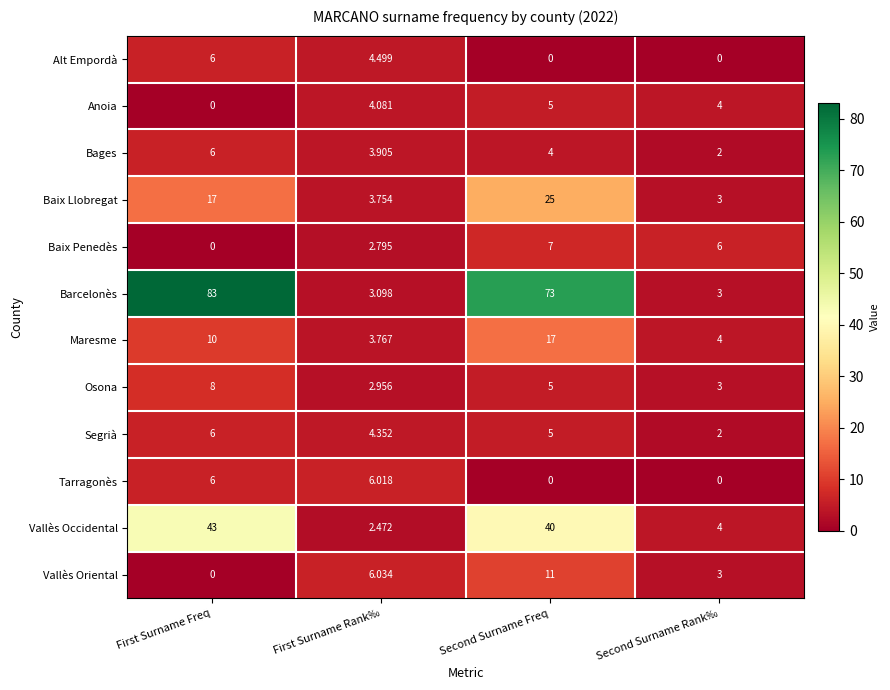

At which label is Maresme closest to 10?

First Surname Freq